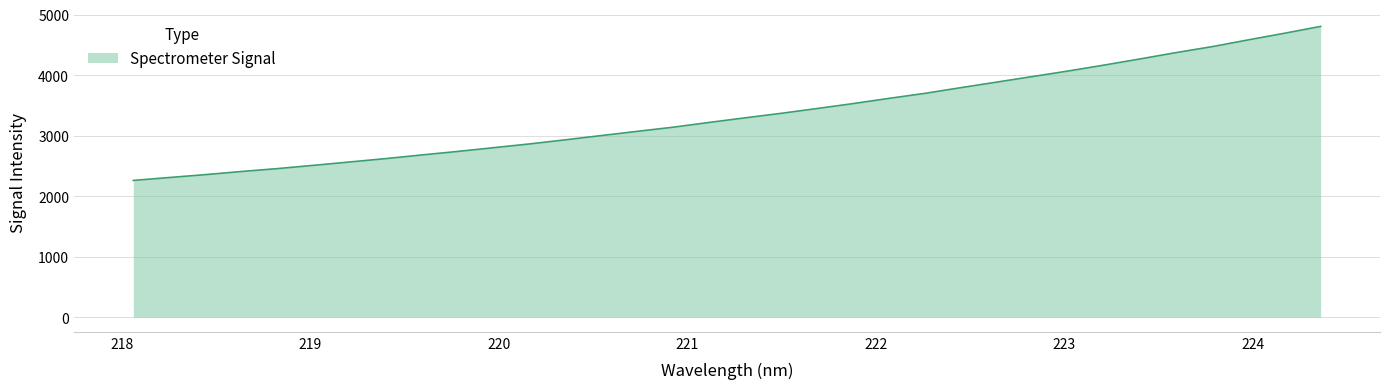

What is the minimum value shown in the chart?

2260.6